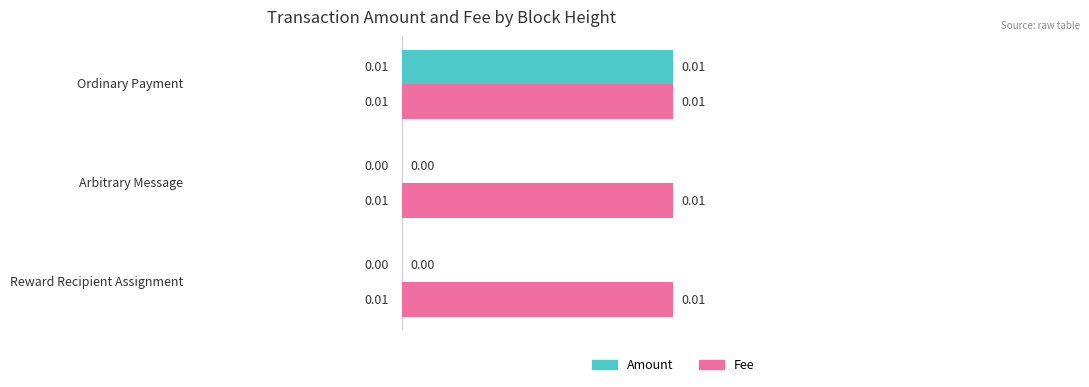

At which category is the sum across all series the highest?

Ordinary Payment